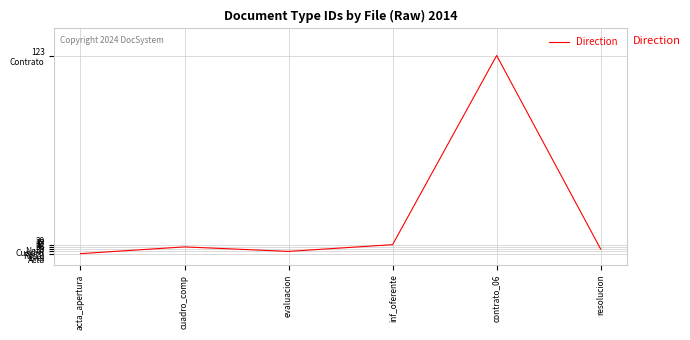

Does the chart display data point markers on the line(s)?

No